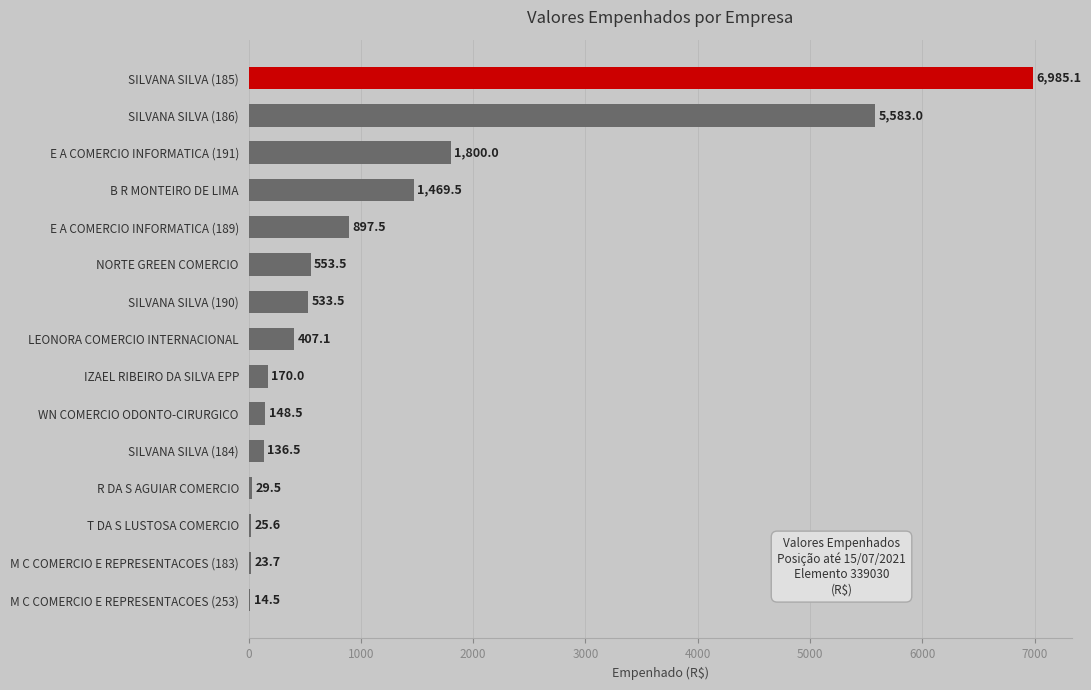

Count the number of values greater than 407.

8